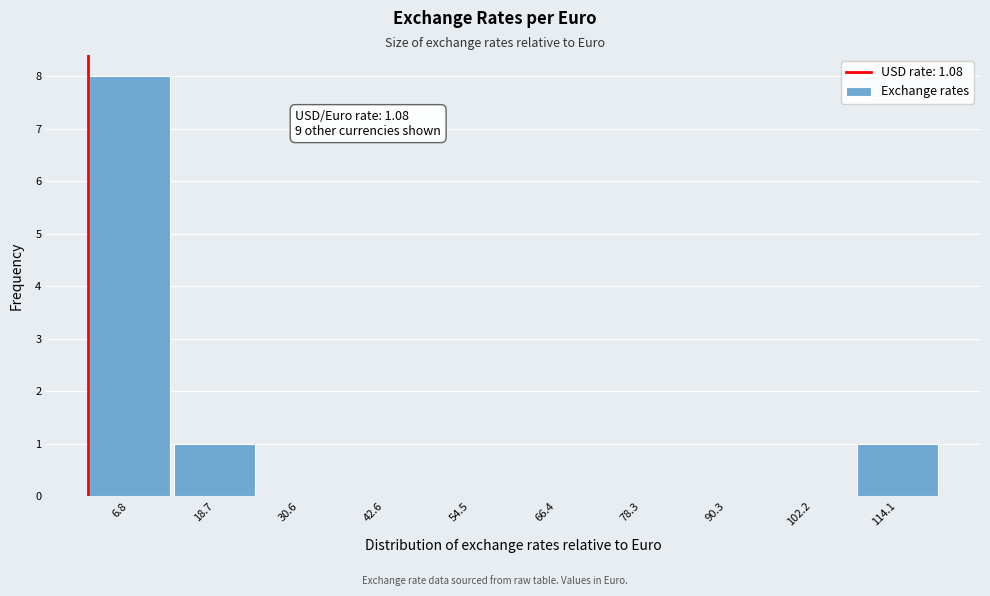

Over which range of the x-axis is the bar tallest?

0 to 12